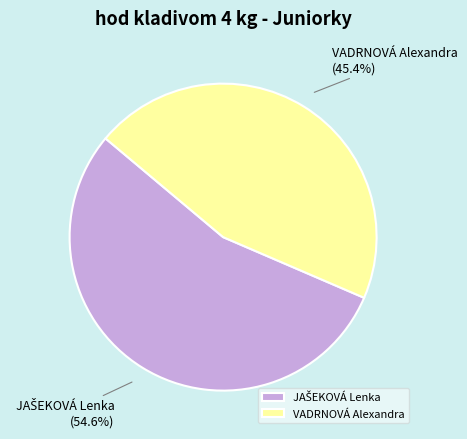

What portion of the pie excludes VADRNOVÁ Alexandra?

54.6%